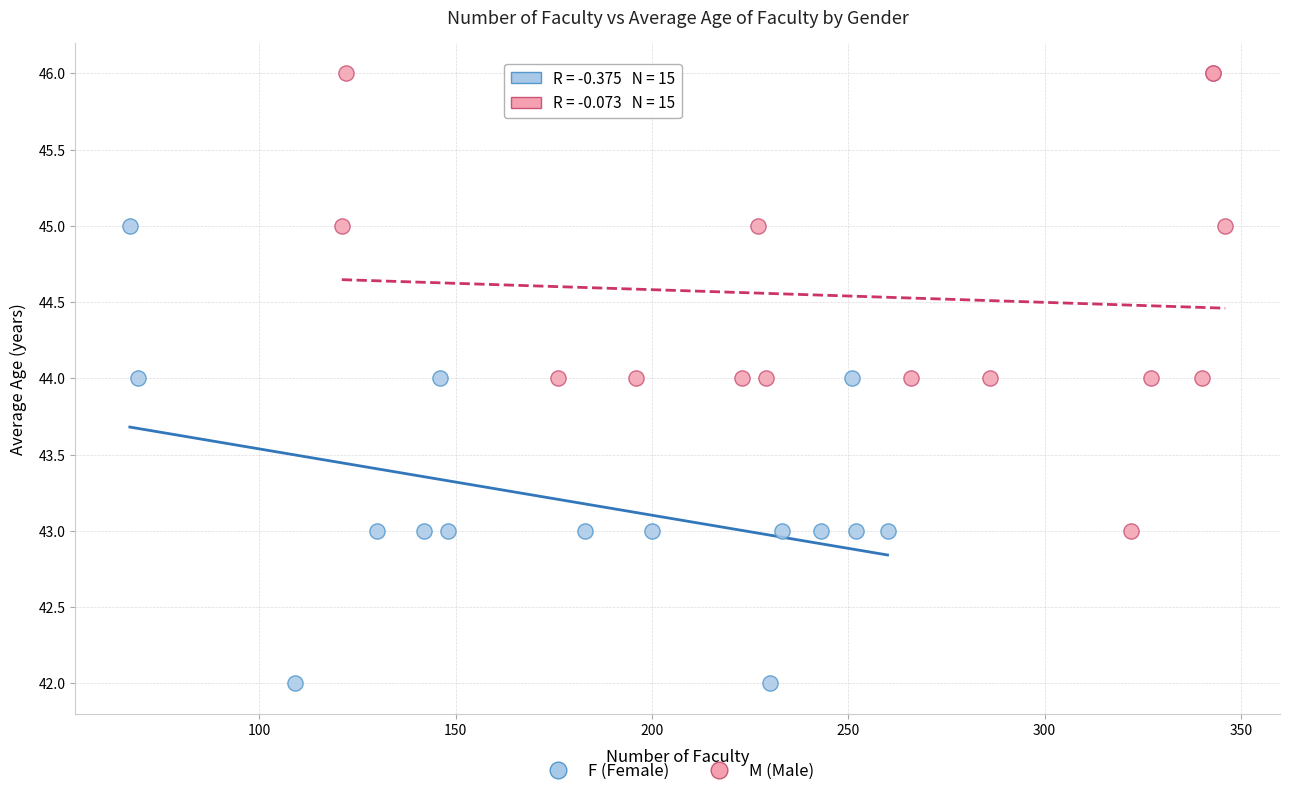

Which series contains the lowest Y value?

F (Female)